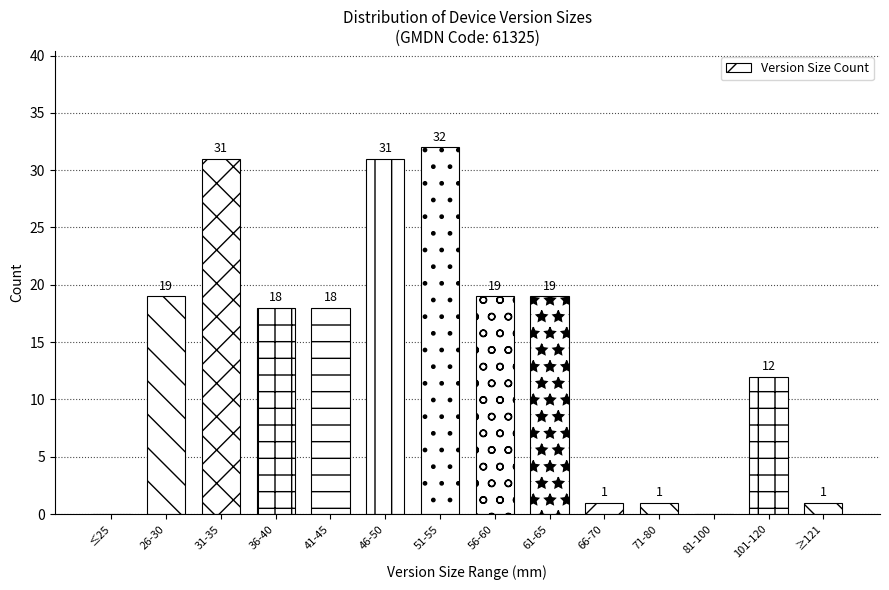

Reading left to right, what are all the values shown in this chart?

≤25=0	26-30=19	31-35=31	36-40=18	41-45=18	46-50=31	51-55=32	56-60=19	61-65=19	66-70=1	71-80=1	81-100=0	101-120=12	≥121=1